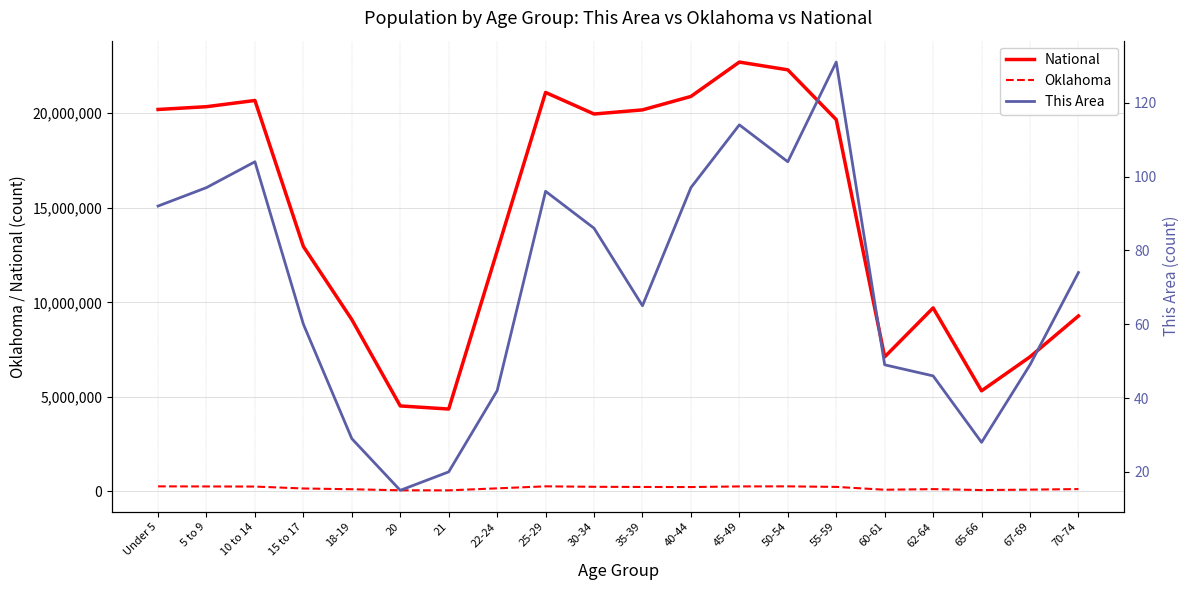

Where is the first local maximum for National?

10 to 14